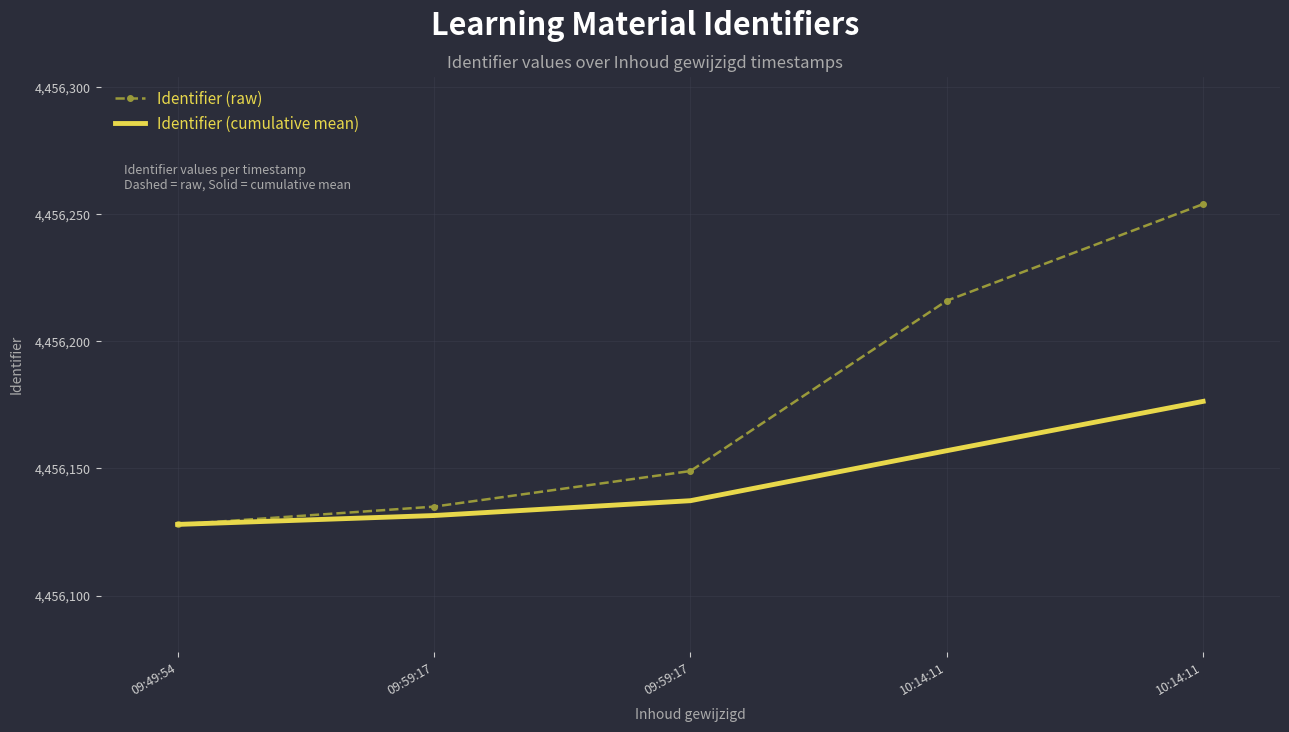

What is the difference between the maximum and second lowest values in the Identifier (cumulative mean) series?

44.9